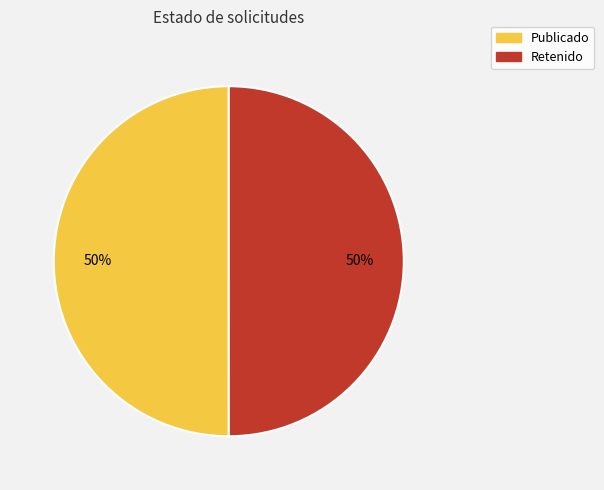

To the nearest percent, what is the average slice percentage?

50%